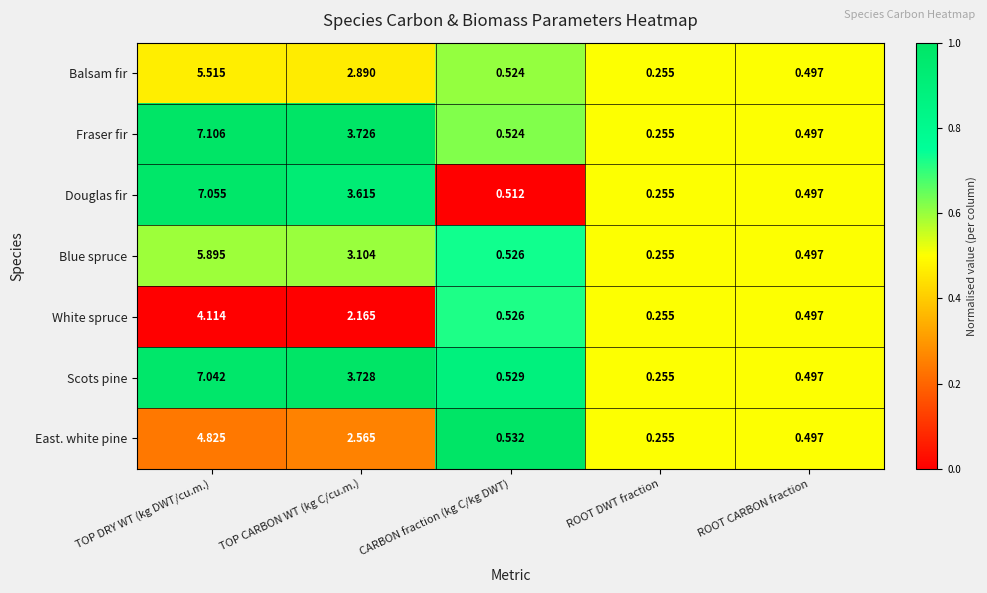

Which label corresponds to the largest value in the chart?

TOP DRY WT (kg DWT/cu.m.)